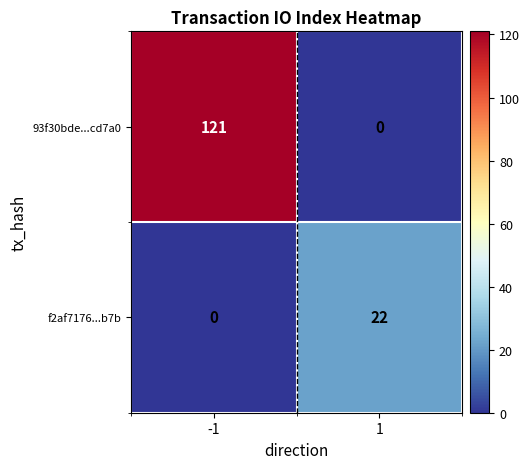

What is the approximate value of 93f30bde...cd7a0 at -1?

121